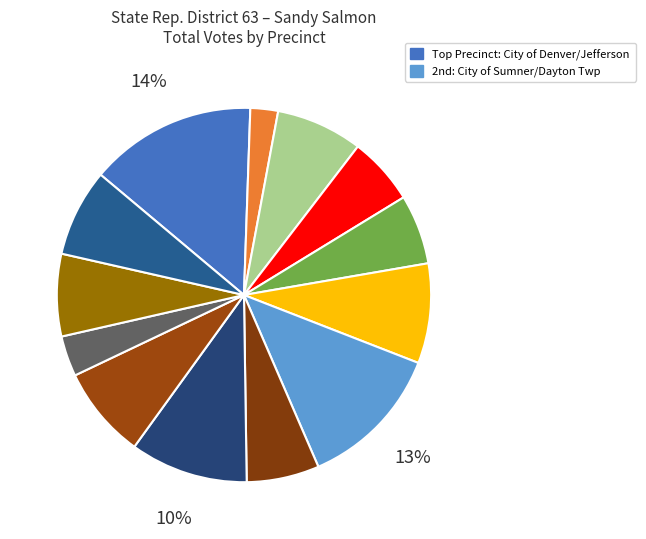

Count the number of slices in the pie.

13